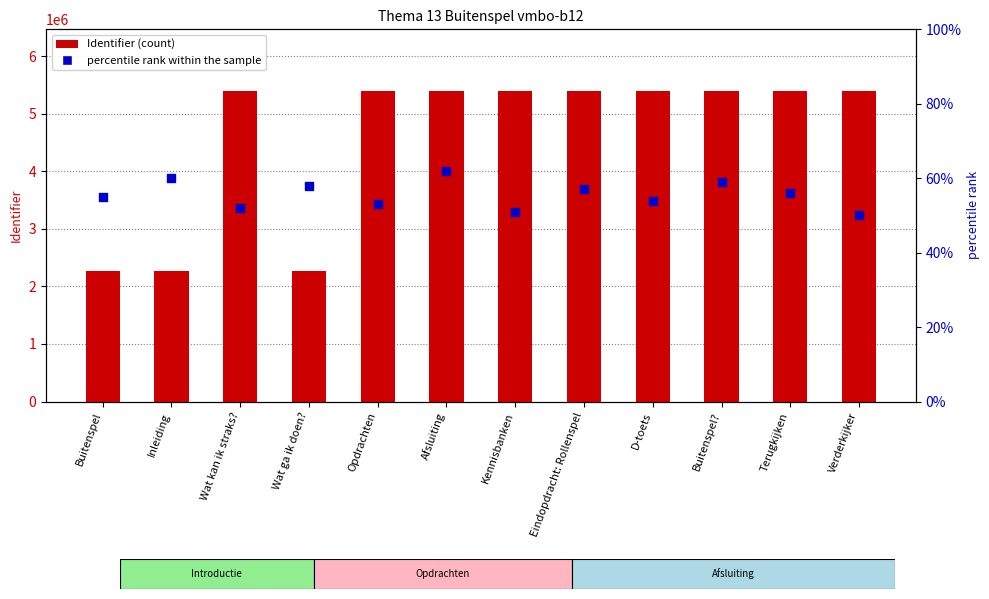

Which series contains the lowest Y value?

percentile rank within the sample